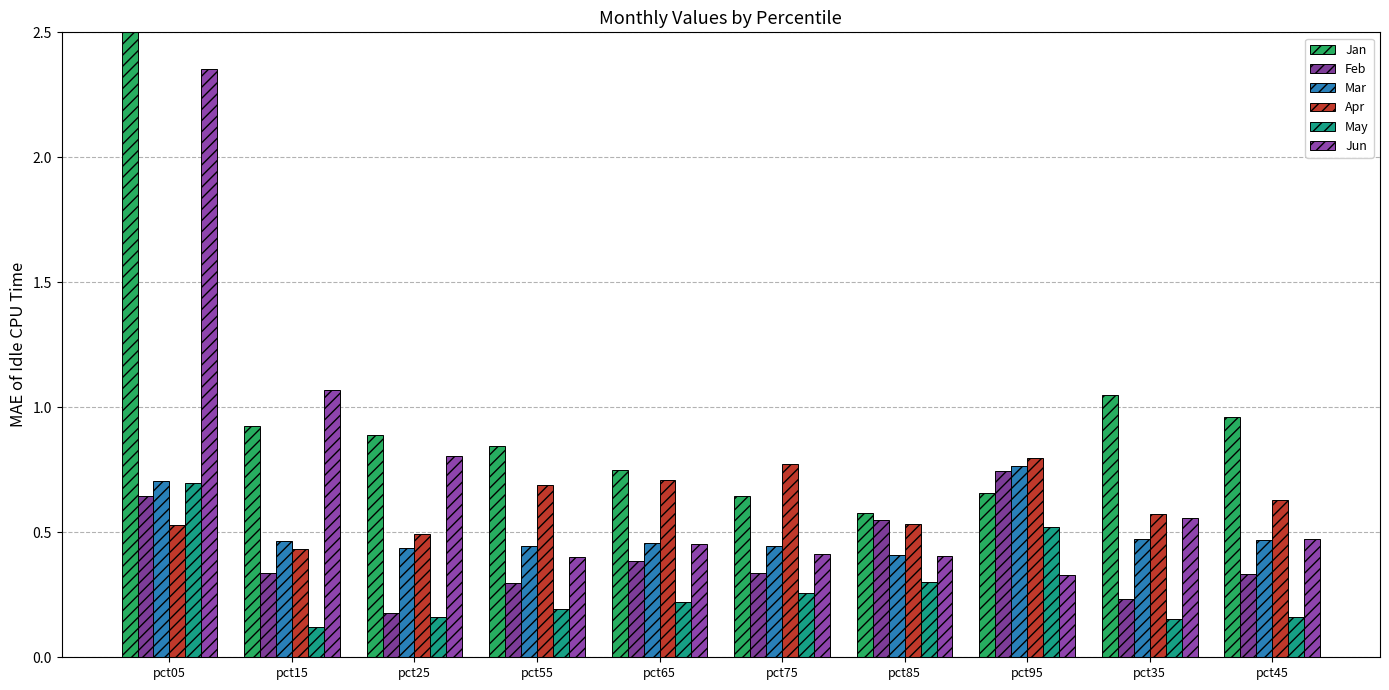

What is the difference between the second highest and second lowest values in the Feb series?

0.4